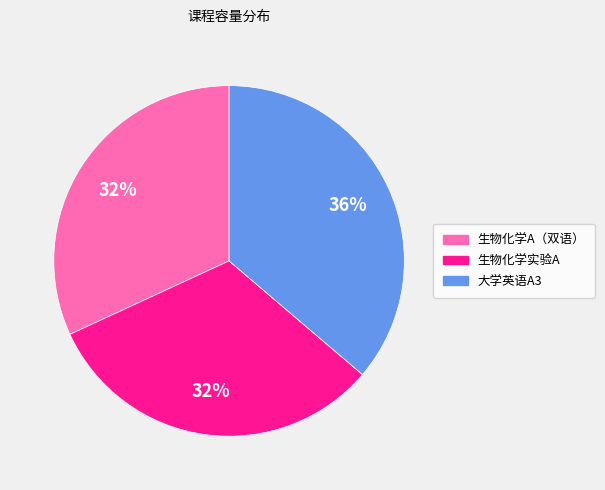

How many segments does this pie chart have?

3